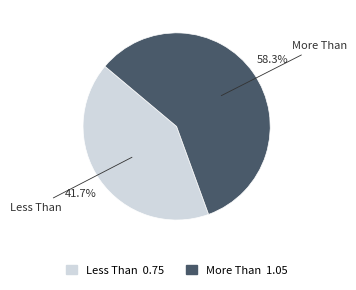

What is the ratio of the value at Less Than to the value at More Than?

0.7